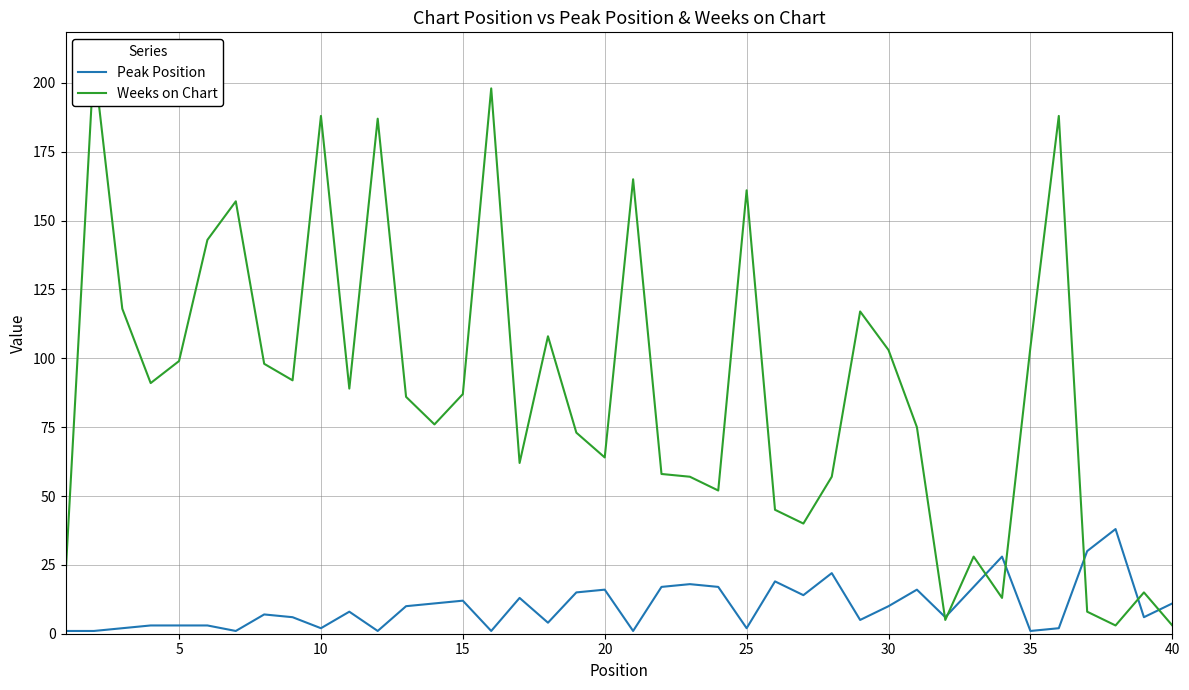

Reading left to right, what are all the values shown in this chart?

Peak Position: 1	1	2	3	3	3	1	7	6	2	8	1	10	11	12	1	13	4	15	16	1	17	18	17	2	19	14	22	5	10	16	6	17	28	1	2	30	38	6	11
Weeks on Chart: 21	208	118	91	99	143	157	98	92	188	89	187	86	76	87	198	62	108	73	64	165	58	57	52	161	45	40	57	117	103	75	5	28	13	104	188	8	3	15	3